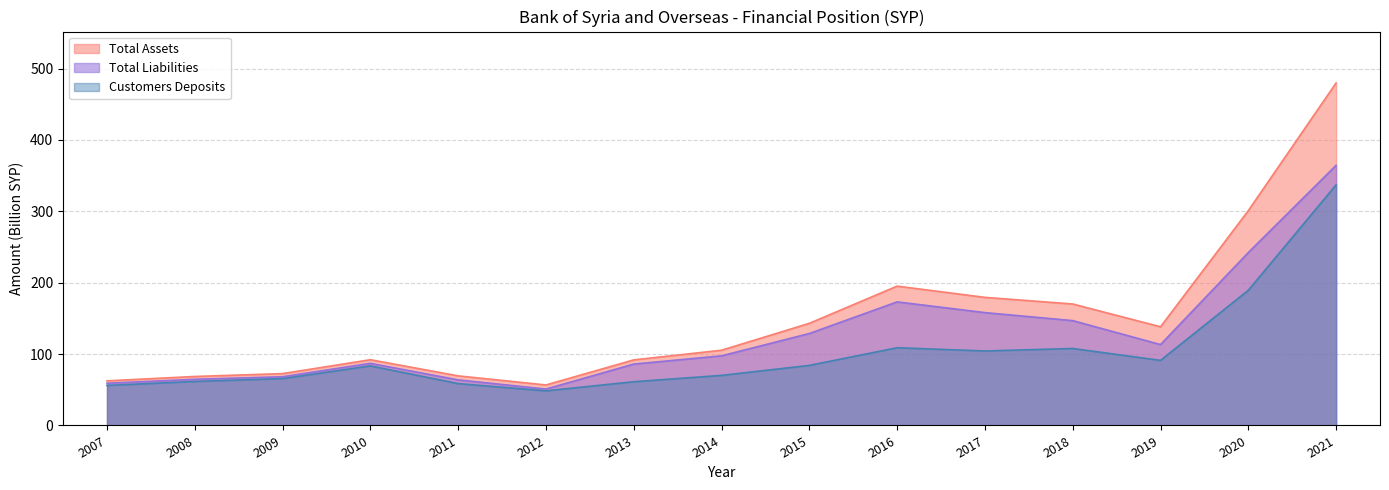

Reading right to left, transcribe all the data shown in this chart.

Total Assets: 479.9	301.0	138.3	170.2	179.5	195.2	143.1	105.4	91.9	56.8	69.5	92.1	72.7	68.6	62.5
Total Liabilities: 364.5	242.3	113.3	146.9	158.1	173.2	128.8	97.5	86.0	51.0	63.8	87.0	68.3	64.7	59.1
Customers Deposits: 337.2	189.4	91.2	107.9	104.4	108.9	84.2	70.2	61.3	48.5	58.7	83.5	65.7	61.7	56.1